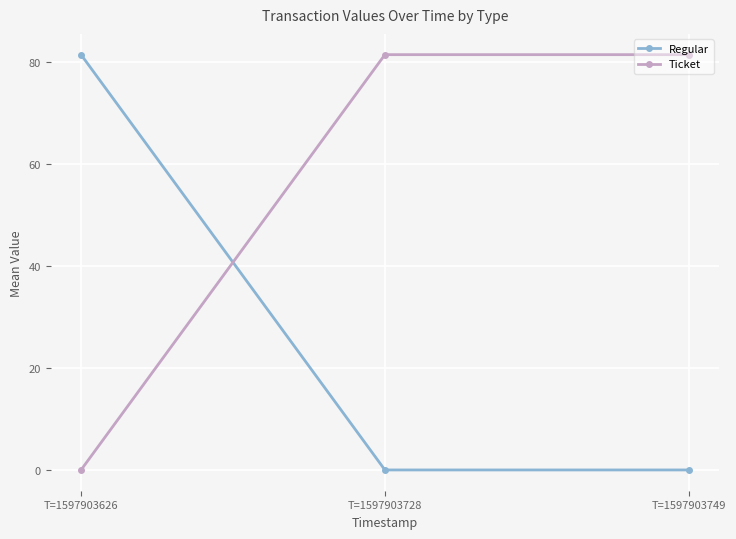

What is the sum of the Regular values at T=1597903728 and T=1597903626?

81.6